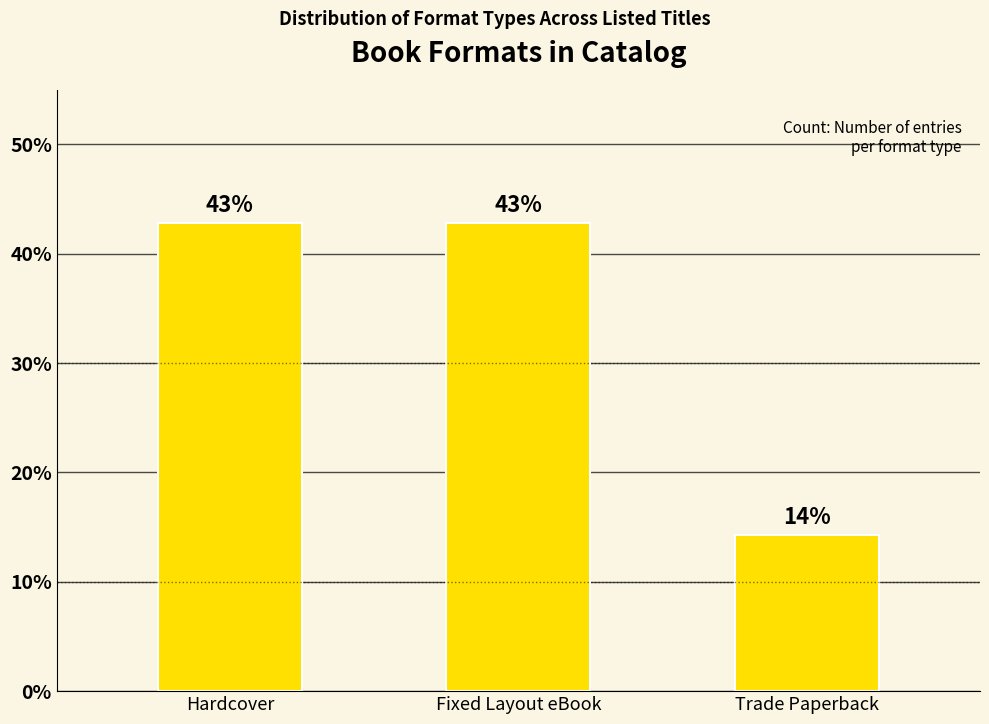

What is the label of the 1st bar from the right?

Trade Paperback